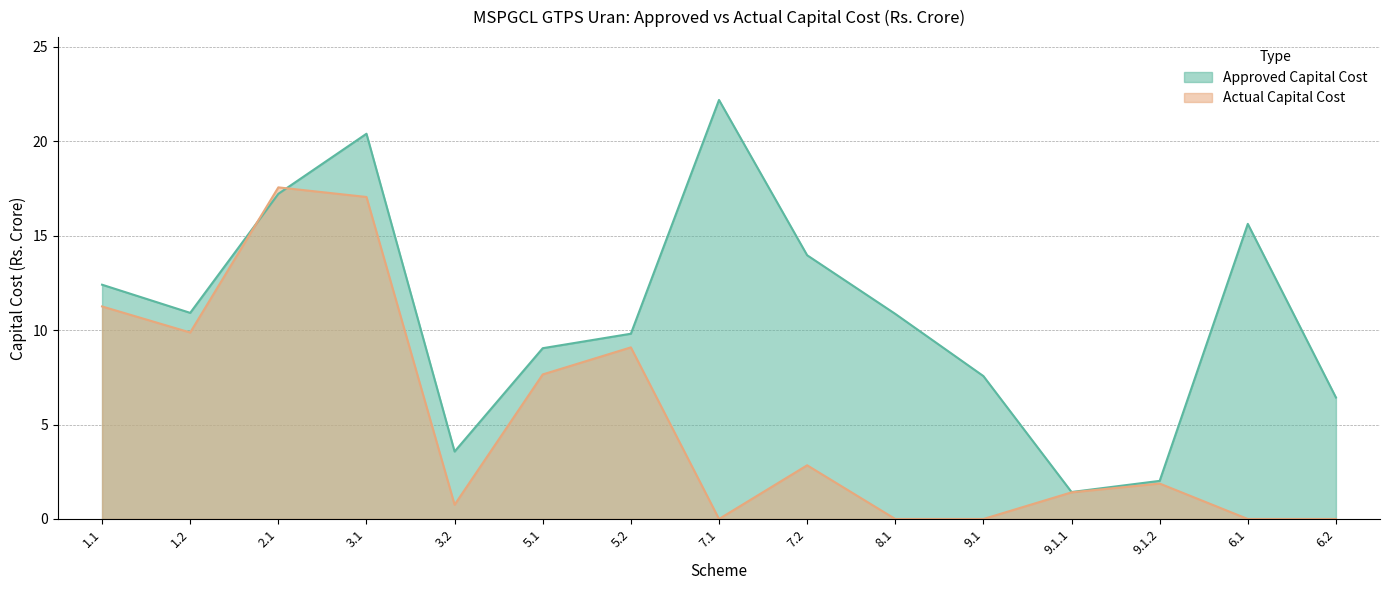

Reading right to left, extract all data points from this chart.

Approved Capital Cost: 6.2=6.4	6.1=15.6	9.1.2=2.0	9.1.1=1.4	9.1=7.6	8.1=10.9	7.2=14.0	7.1=22.2	5.2=9.8	5.1=9.0	3.2=3.6	3.1=20.4	2.1=17.2	1.2=10.9	1.1=12.4
Actual Capital Cost: 6.2=0.0	6.1=0.0	9.1.2=1.9	9.1.1=1.4	9.1=0.0	8.1=0.0	7.2=2.8	7.1=0.0	5.2=9.1	5.1=7.7	3.2=0.8	3.1=17.0	2.1=17.6	1.2=9.9	1.1=11.2